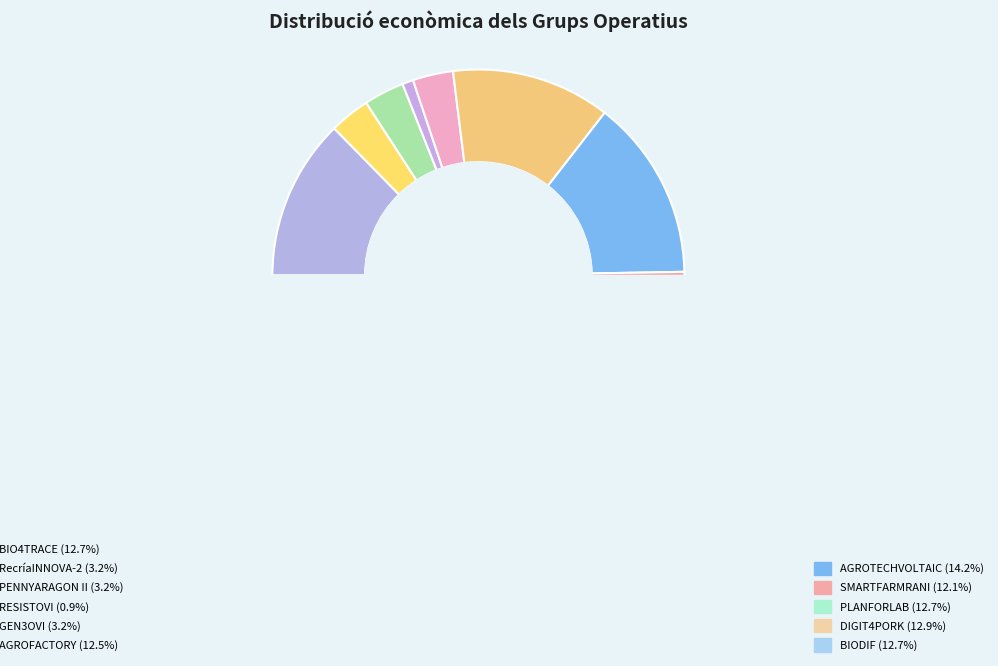

True or false: BIO4TRACE accounts for 19% of the total.

False